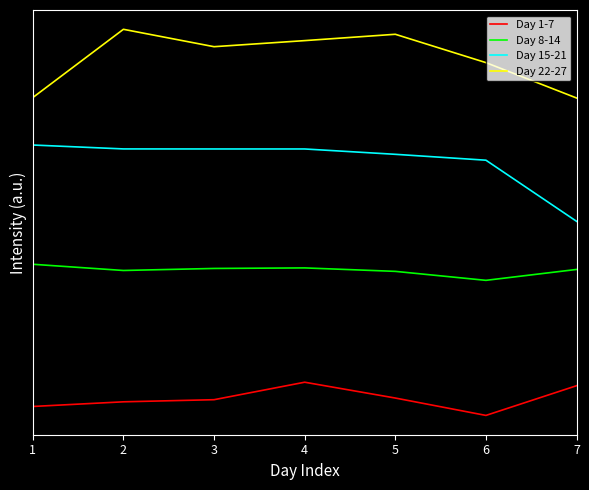

Rank the categories by Day 22-27 value from lowest to highest.

7, 1, 6, 3, 4, 5, 2